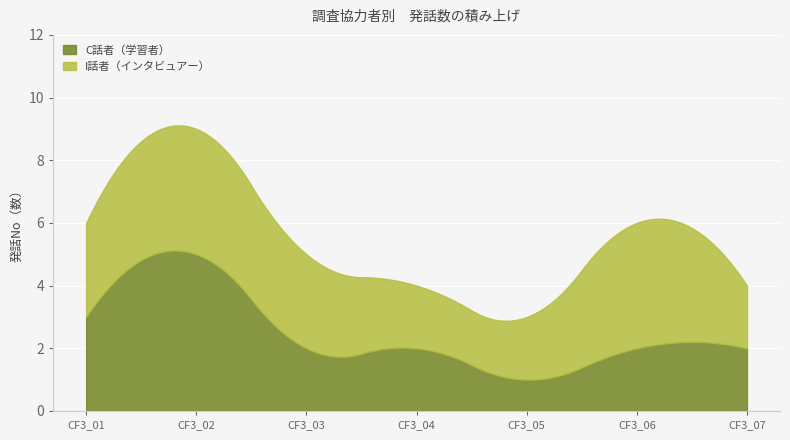

At which category does Max発話No_per_ID reach its first local peak?

CF3_02